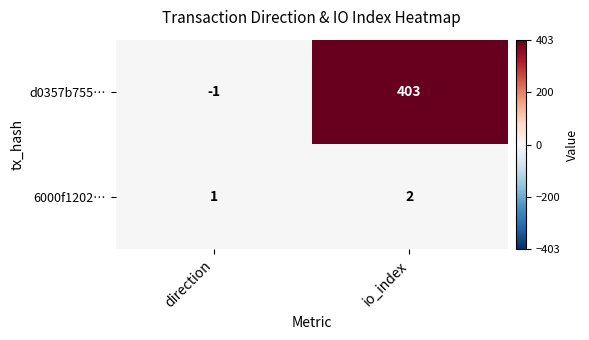

Which series has the largest total across all categories?

d0357b755…